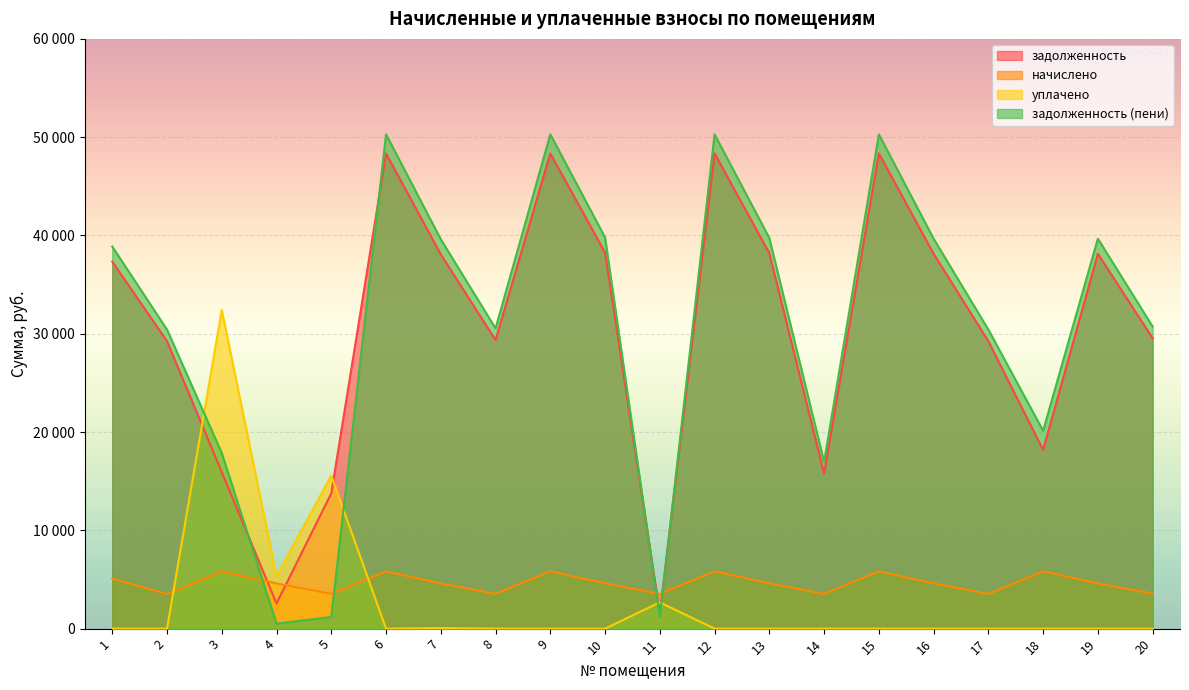

Does the chart display data point markers on the line(s)?

No